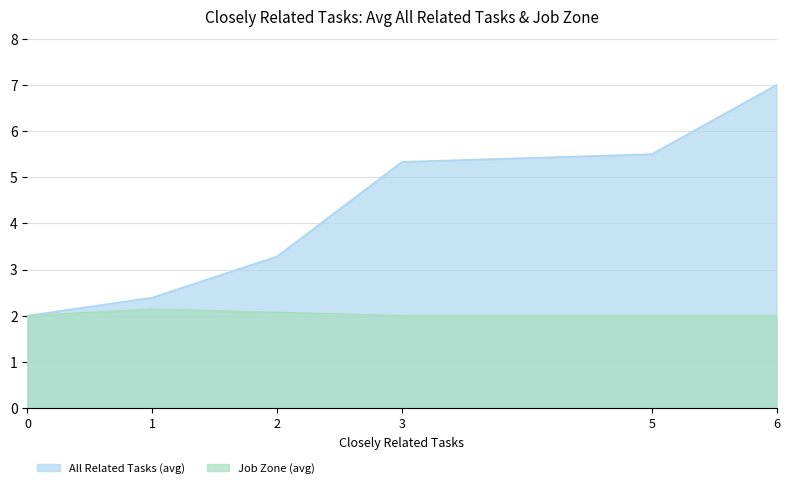

What is the approximate value of Job Zone at 5?

2